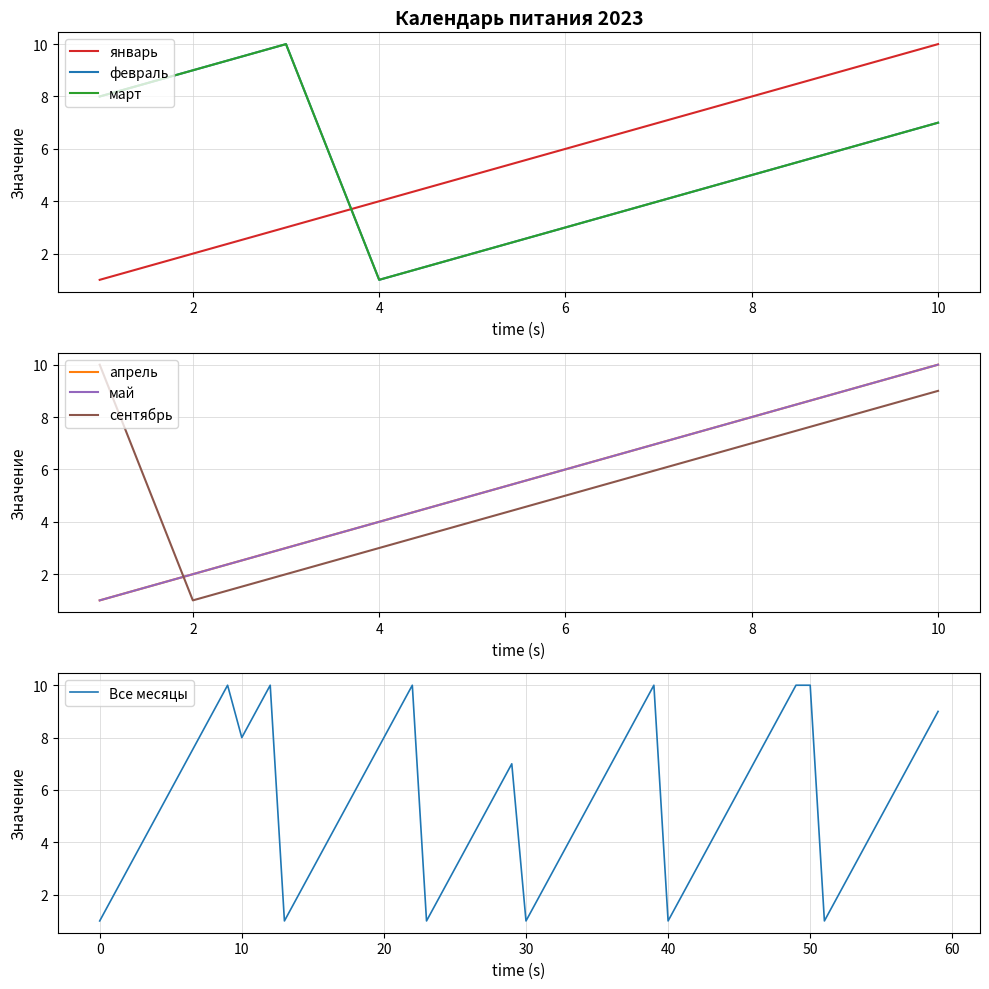

What is the value of the май point at the 9th from the left?

9